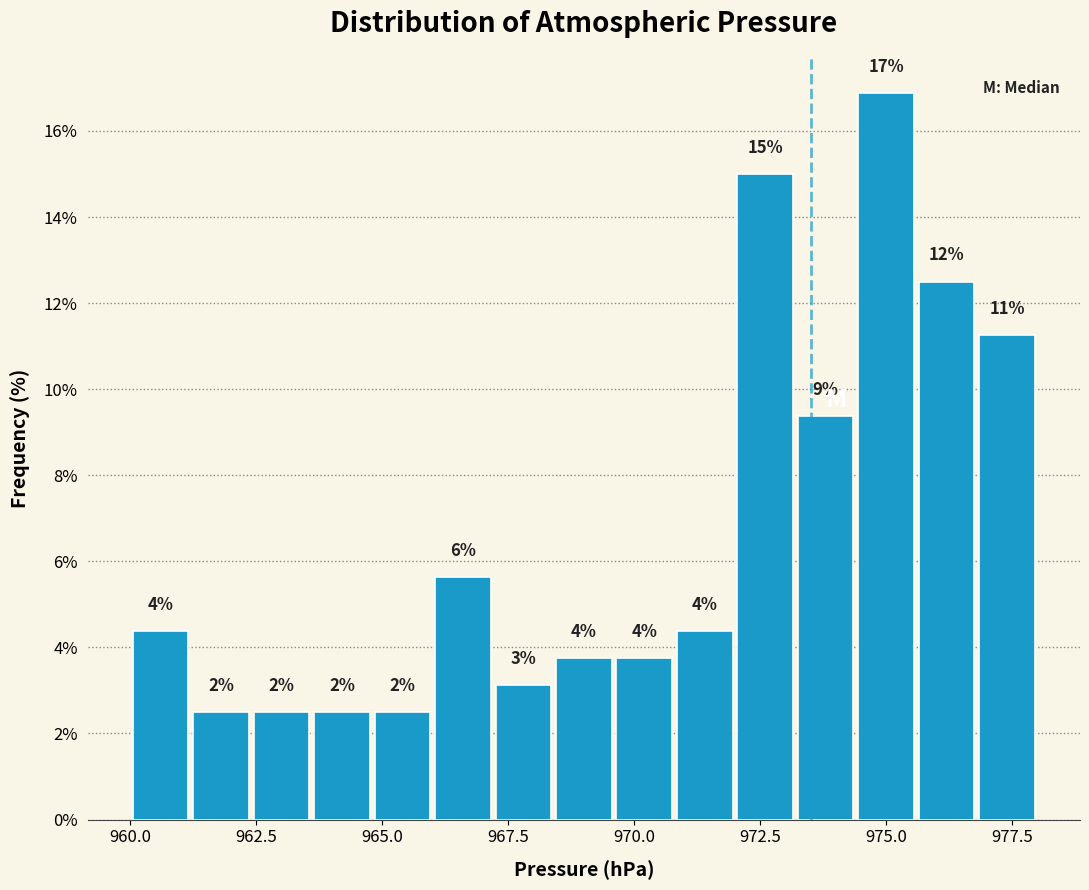

Read against the x-axis, roughly where is the centre of the tallest bar?

975.0